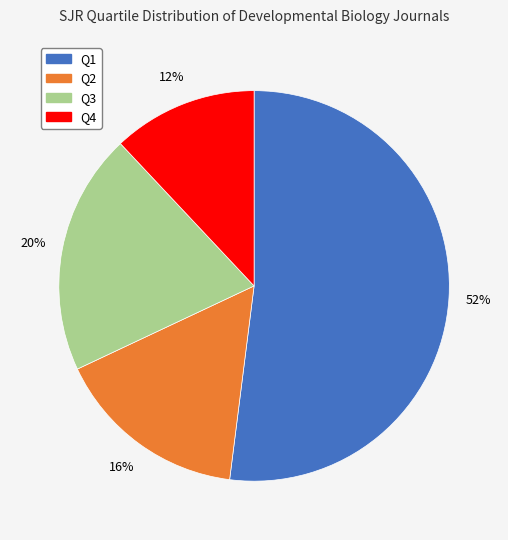

What is the smallest slice in the pie chart?

Q4